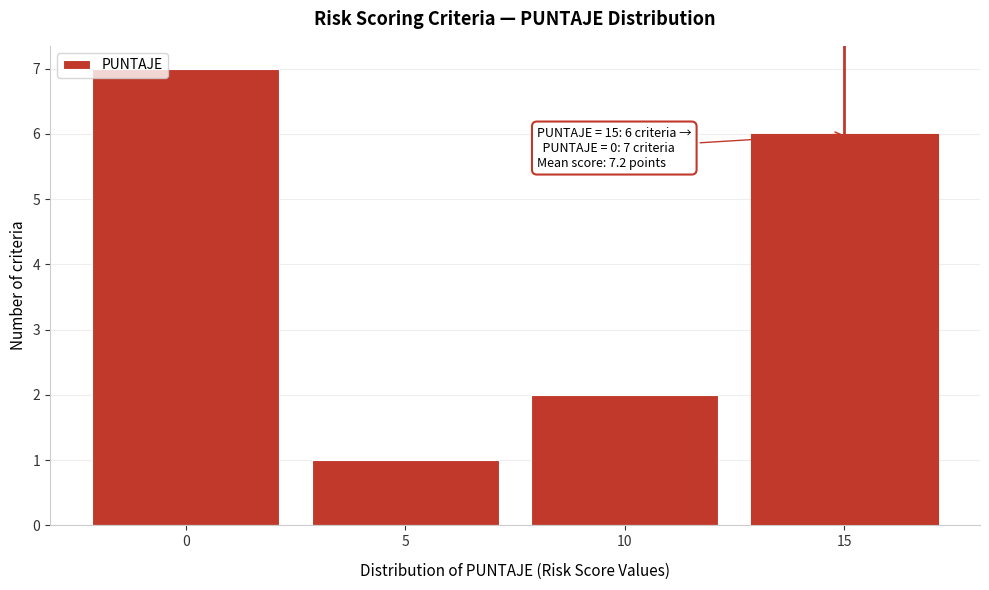

Over which range of the x-axis is the bar tallest?

-2.5 to 2.5